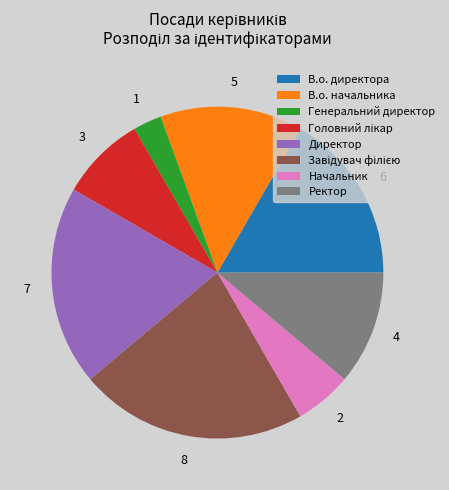

How many slices are in this pie chart?

8